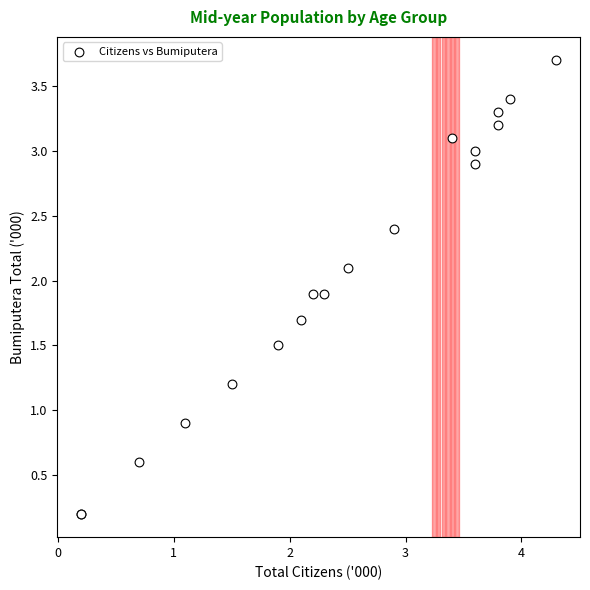

What Y value in the scatter plot is closest to 1?

0.9